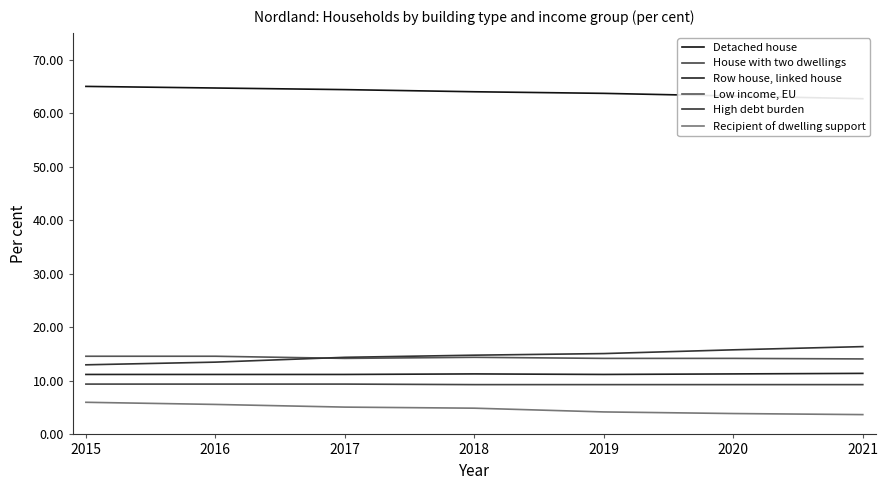

Between 2018 and 2019, which series saw the biggest shift?

Recipient of dwelling support